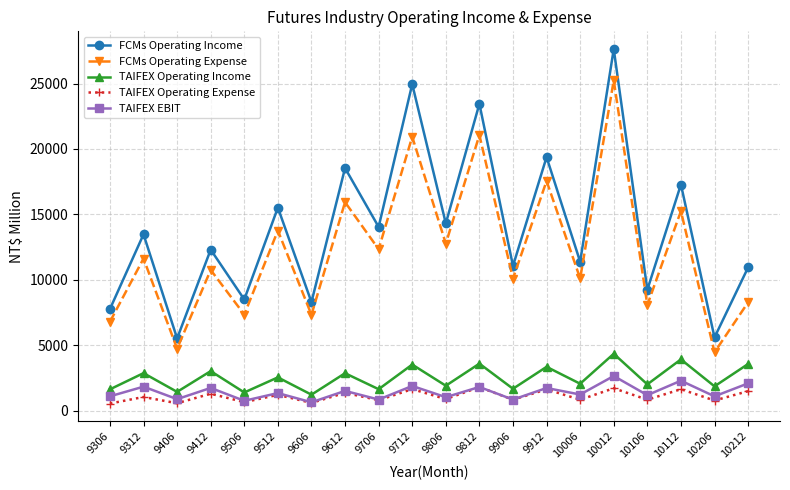

Which series has the largest total across all categories?

FCMs Operating Income